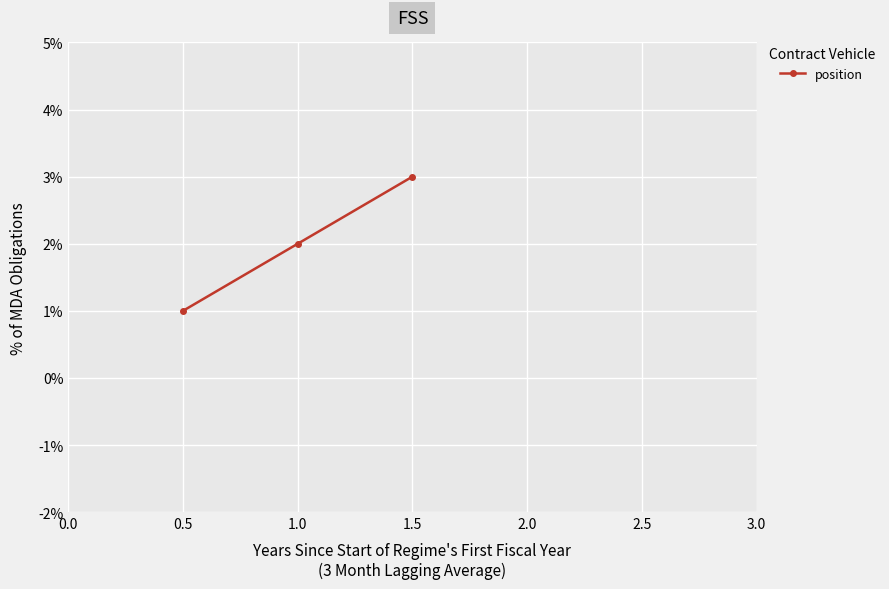

True or false: the data shows 4 at 1.0.

False